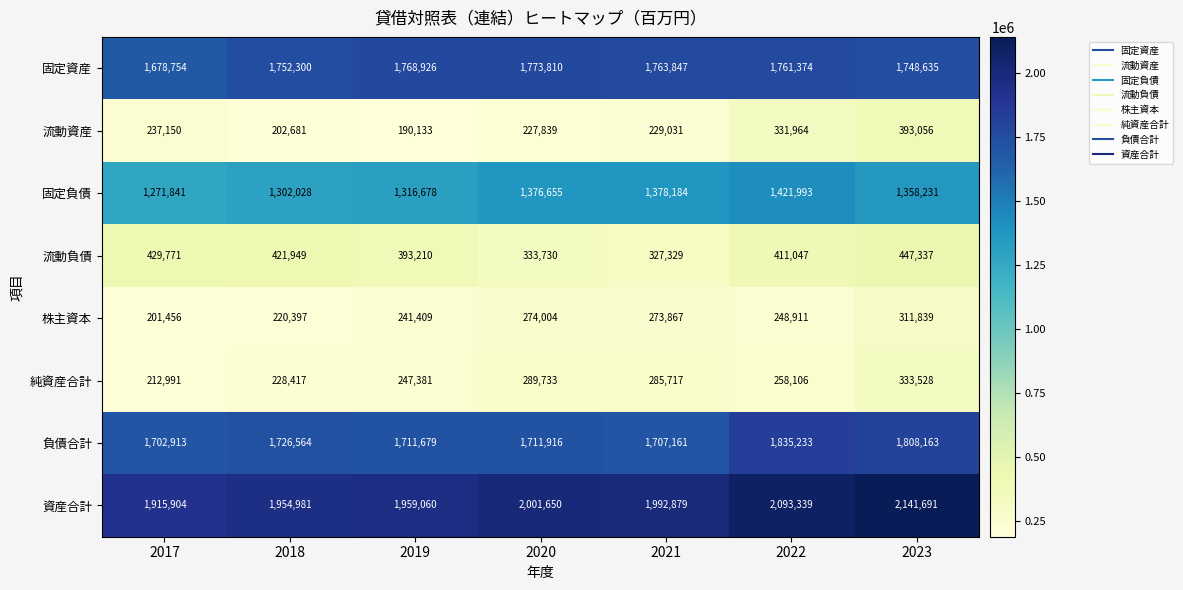

Which series changed the most between 2018 and 2023?

流動資産